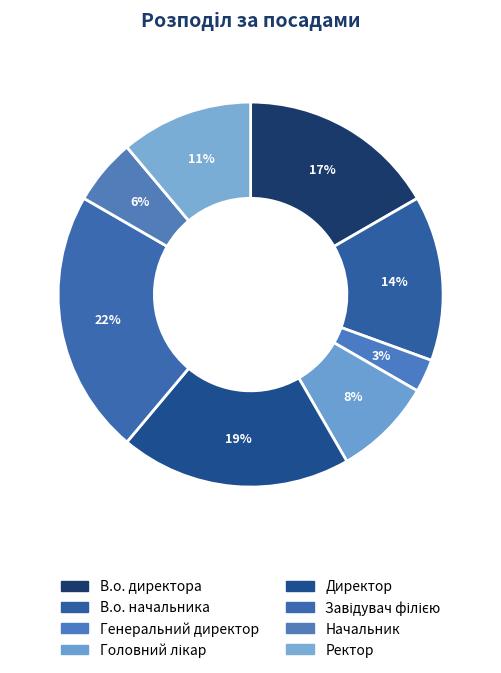

Which slice is the largest?

Завідувач філією